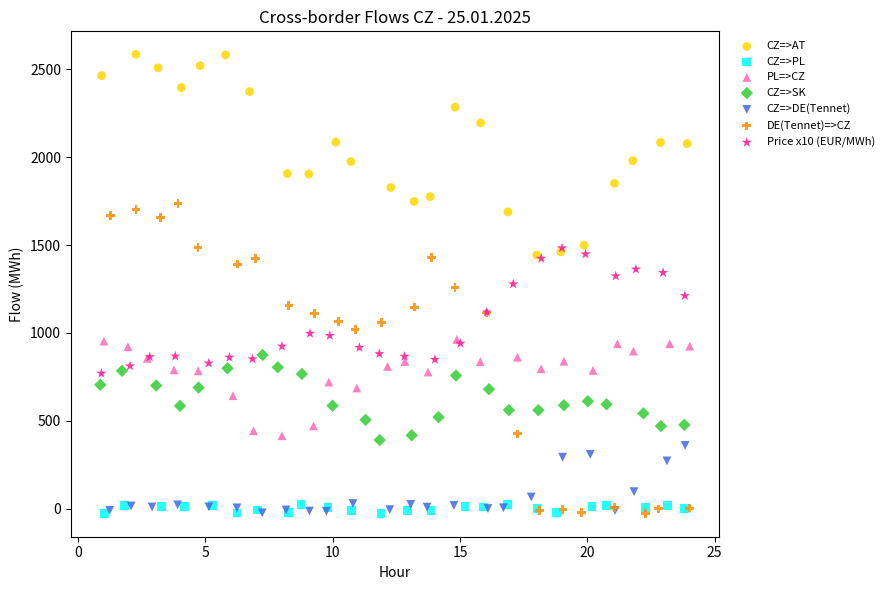

Which series contains the highest Y value?

CZ=>AT